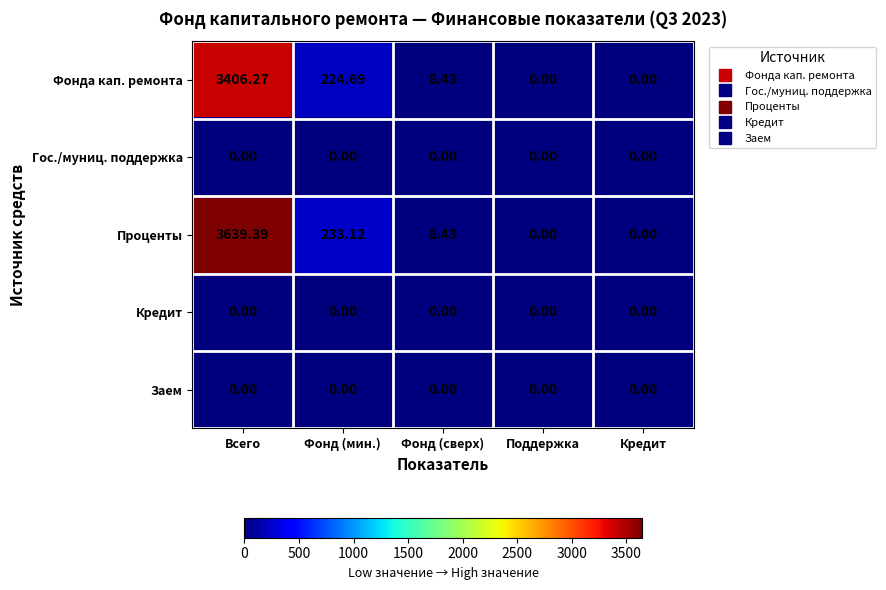

At which label does Проценты first exceed 8?

Всего